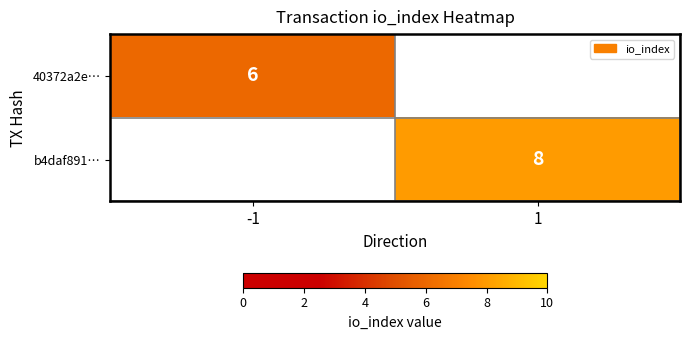

Is it true that 40372a2e… equals 6 at -1?

True